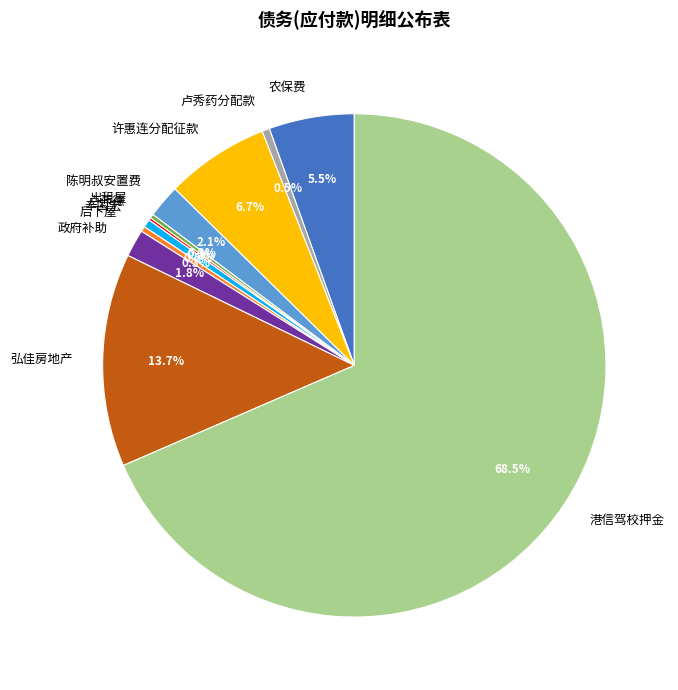

What is the largest slice in the pie chart?

港信驾校押金